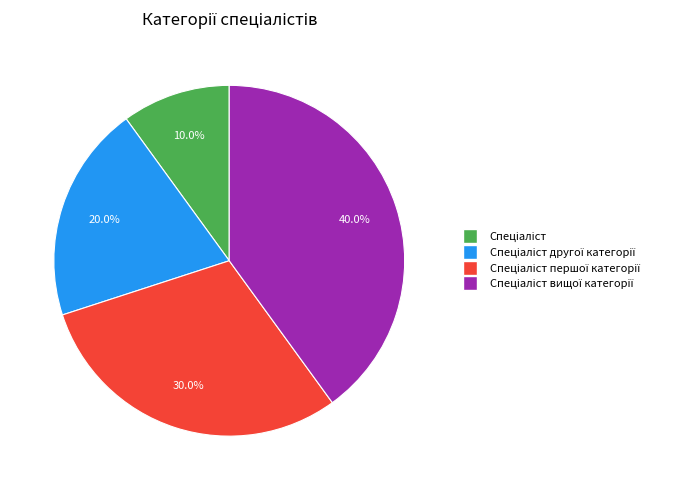

Is there a majority slice in this chart?

No